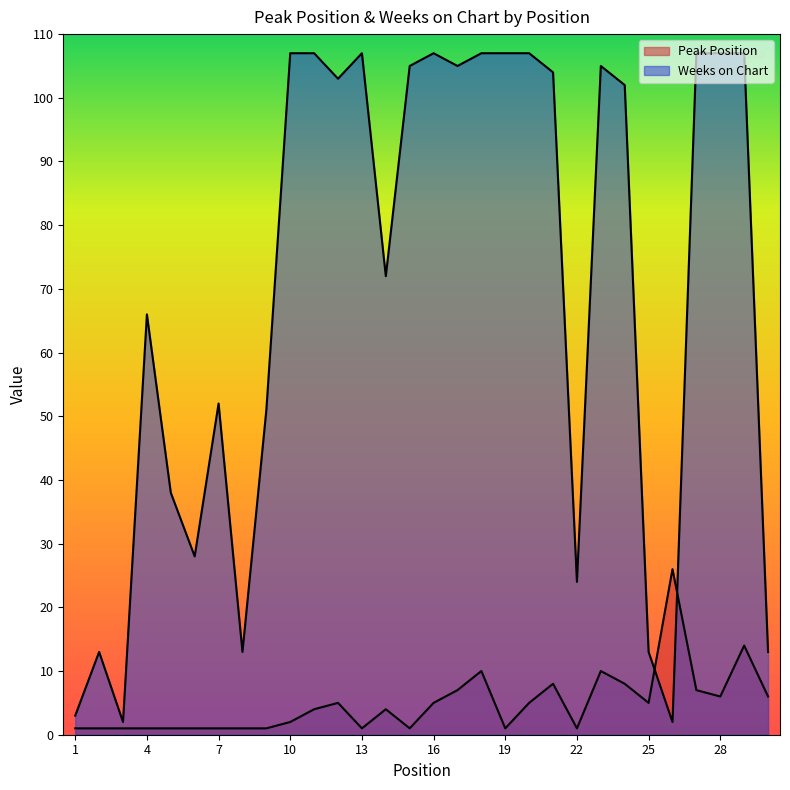

The value of Weeks on Chart at 1 is 3. True or false?

True